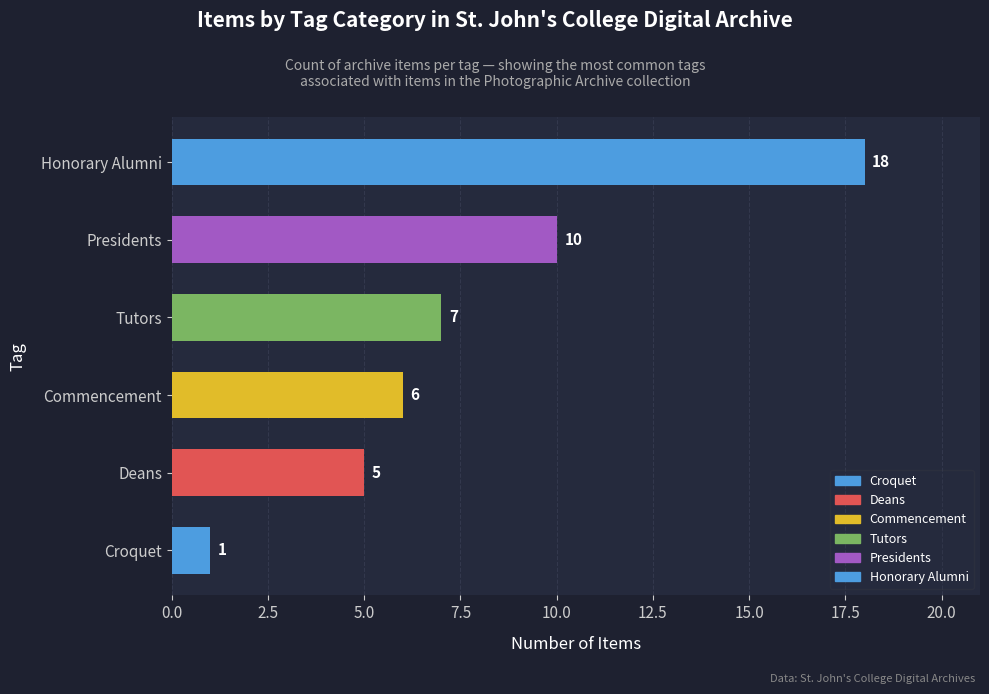

At which label is the value closest to 9?

Presidents